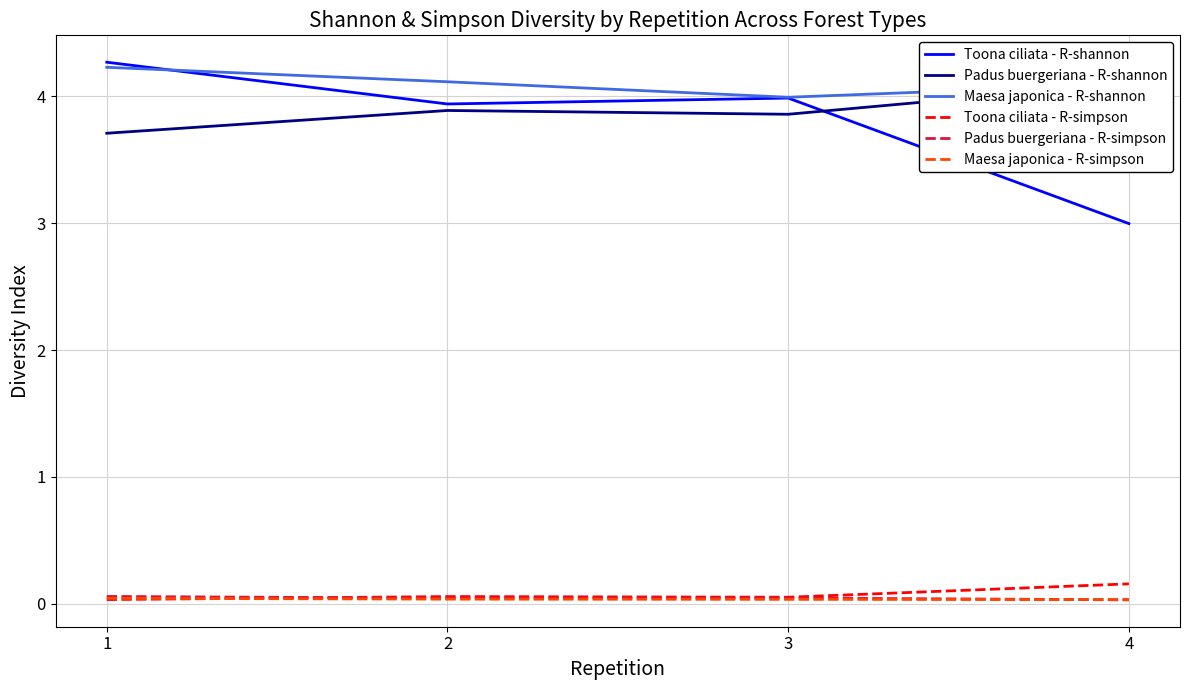

True or false: Toona ciliata - R-simpson and Padus buergeriana - R-shannon intersect in this chart.

False